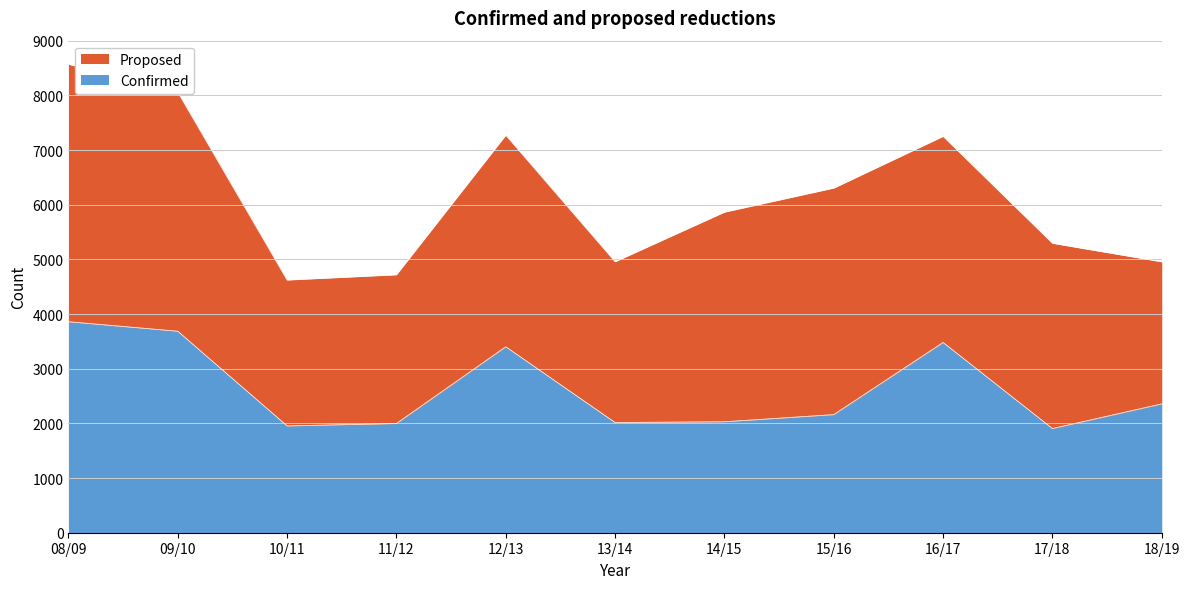

Is it true that the value at 16/17 is 1469?

False